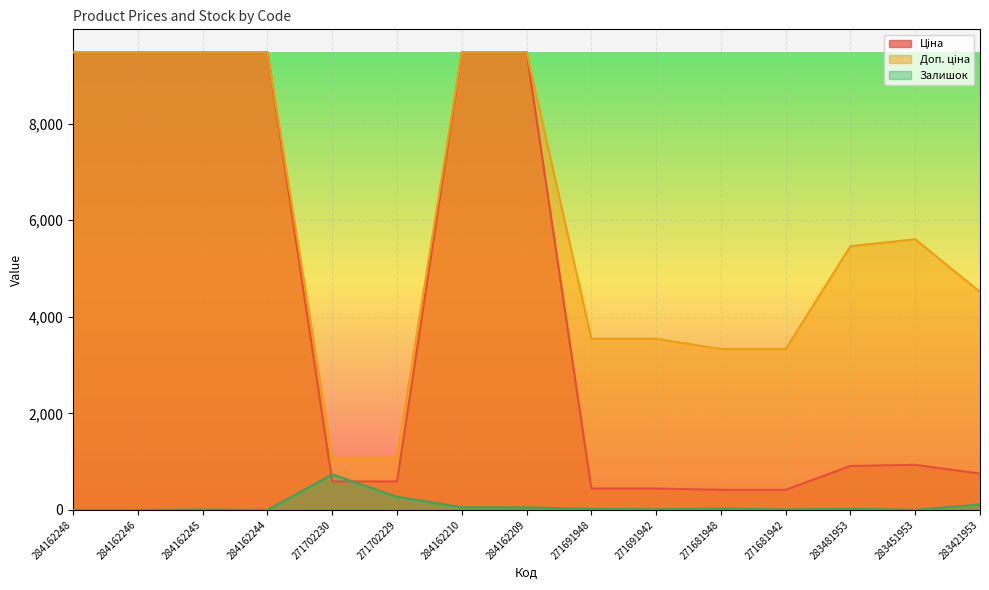

What is the difference between the Ціна values at 283451953 and 271691942?

491.4